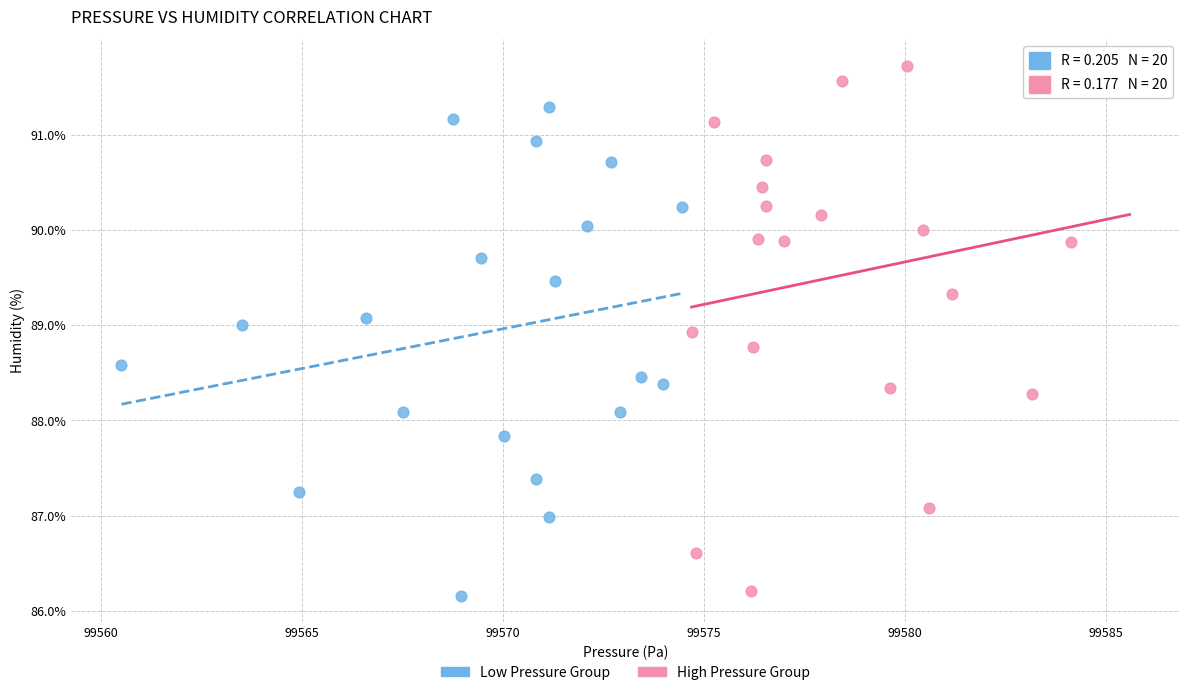

Which series has the widest spread of Y values?

High Pressure Group